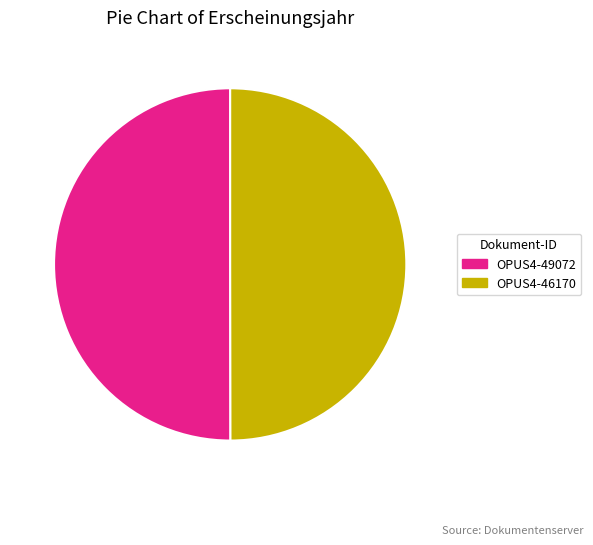

Count the number of slices in the pie.

2